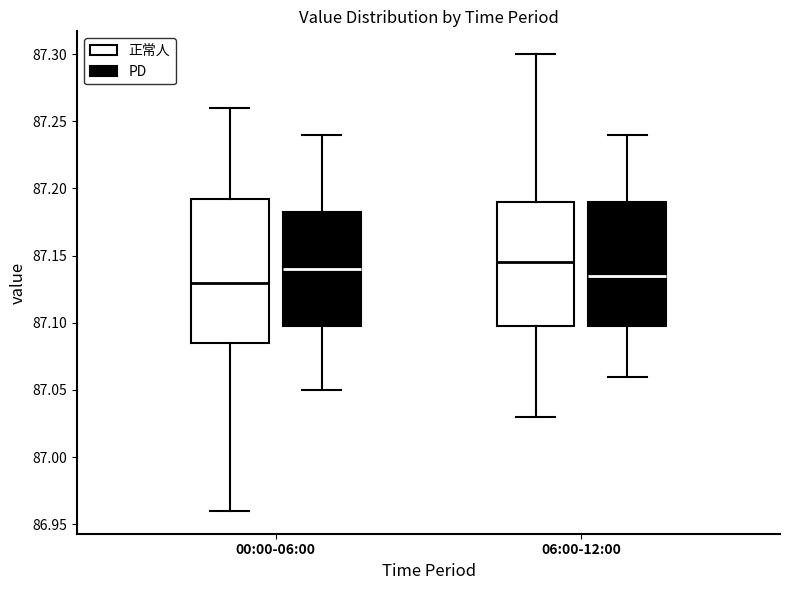

Reading left to right, read every box against the y-axis: the position of its median line, the range the box covers, and the ends of its whiskers. The values are not printed on the chart, so give them approximately, as read against the axis.

00:00-06:00 (正常人): median 87.130, box 87.085 to 87.195, whiskers 86.960 to 87.260
00:00-06:00 (PD): median 87.140, box 87.100 to 87.185, whiskers 87.050 to 87.240
06:00-12:00 (正常人): median 87.145, box 87.100 to 87.190, whiskers 87.030 to 87.300
06:00-12:00 (PD): median 87.135, box 87.100 to 87.190, whiskers 87.060 to 87.240